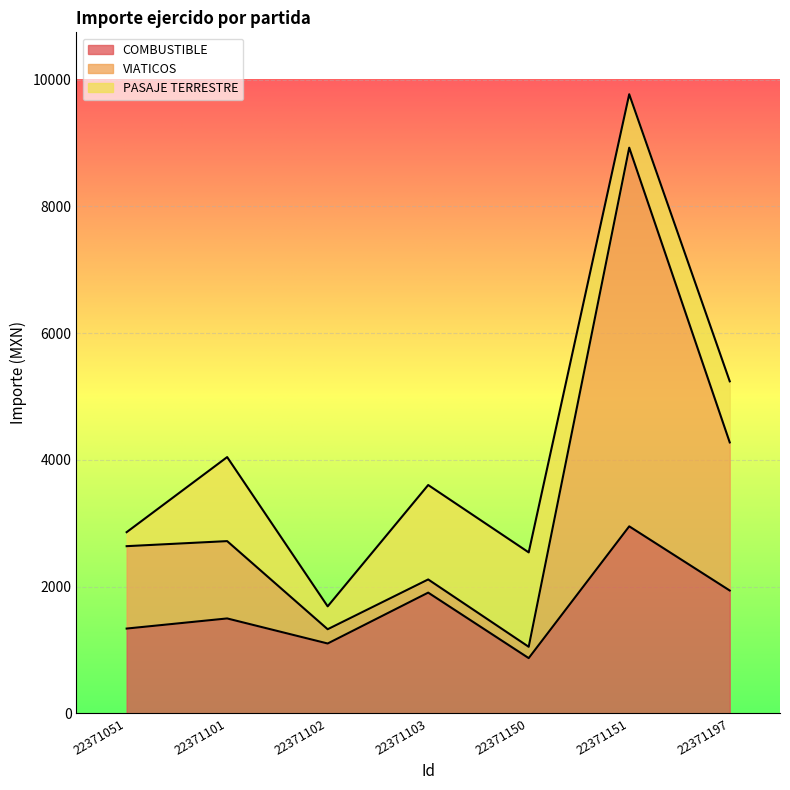

Is it true that COMBUSTIBLE equals 4509.3 at 22371151?

False